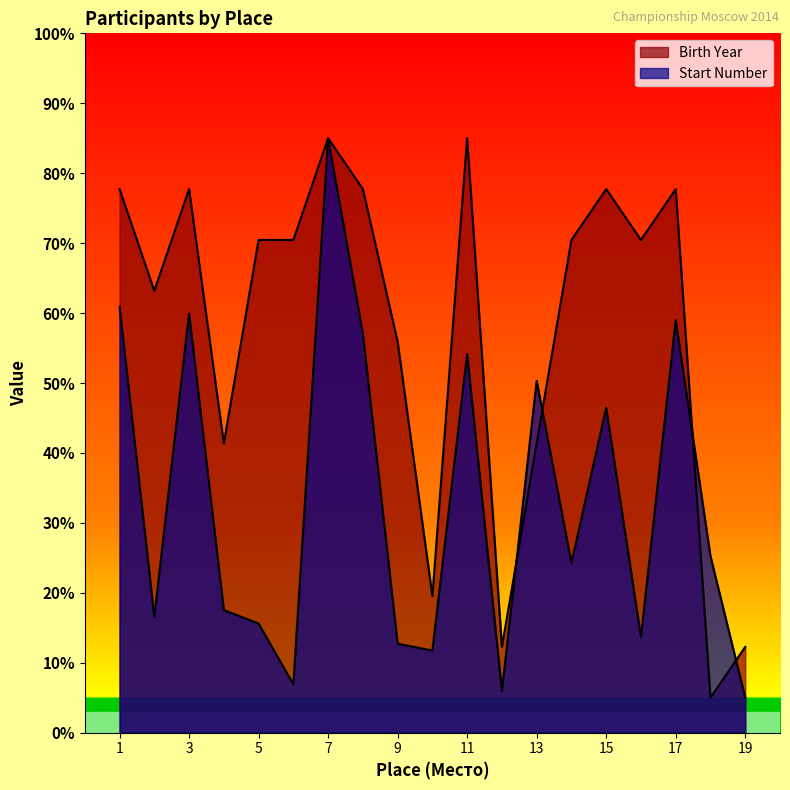

At how many categories does at least one series exceed 24?

16